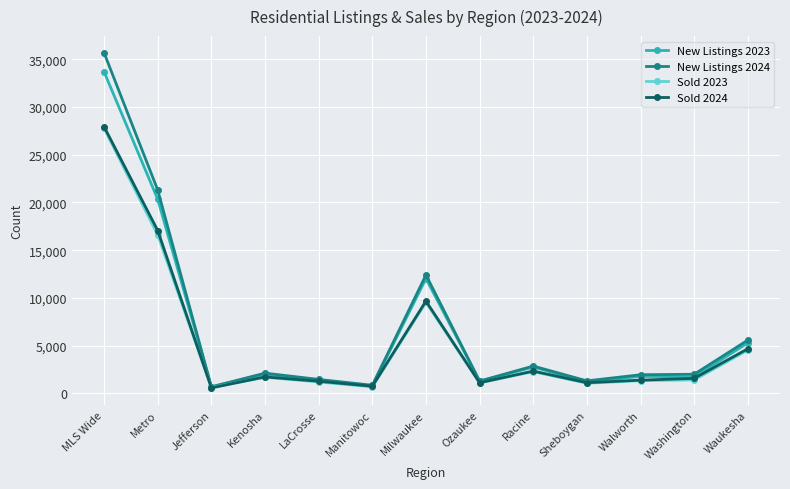

What is the value of the New Listings 2023 point at the 11th from the left?

1790